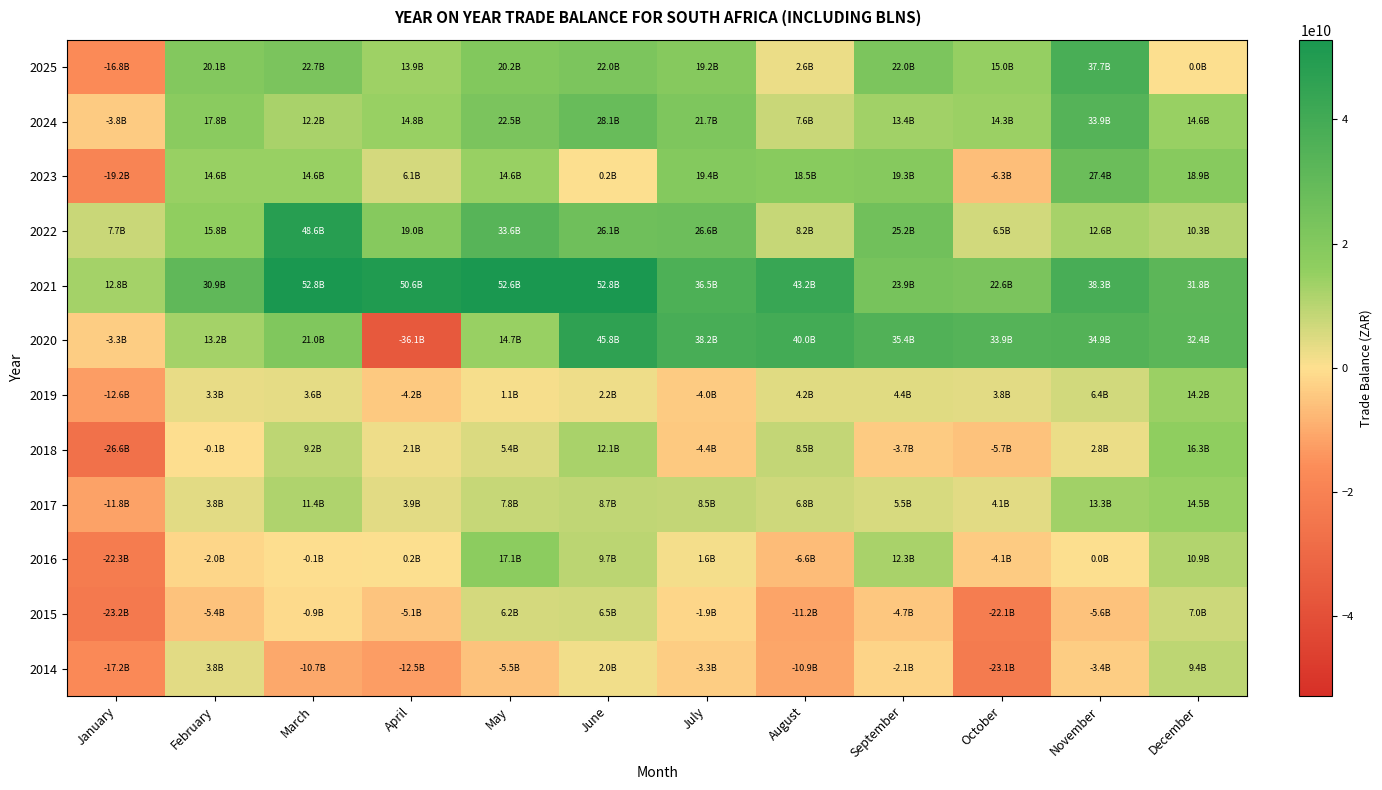

Reading right to left, extract all data points from this chart.

2014: December=9408839865.0	November=-3416973120.0	October=-23068144834.0	September=-2092619273.0	August=-10857895679.0	July=-3326171816.0	June=1979645390.0	May=-5541035679.0	April=-12523838604.0	March=-10705675224.0	February=3777589818.0	January=-17212532959.0
2015: December=7025963969.0	November=-5626320602.0	October=-22068104316.0	September=-4745923046.0	August=-11239578410.0	July=-1882311489.0	June=6547872610.0	May=6181950352.0	April=-5097340735.0	March=-883570700.0	February=-5418490332.0	January=-23175920934.0
2016: December=10910819191.0	November=24741276.0	October=-4089752657.0	September=12326583639.0	August=-6639963171.0	July=1595739265.0	June=9653695897.0	May=17100276146.0	April=244596385.0	March=-98839678.0	February=-2023710220.0	January=-22296450770.0
2017: December=14540976210.0	November=13297721533.0	October=4112770951.0	September=5503459014.0	August=6783913364.0	July=8547810051.0	June=8686070738.0	May=7838453970.0	April=3925057468.0	March=11433194219.0	February=3785009540.0	January=-11798185509.0
2018: December=16251349036.9	November=2765783494.0	October=-5673629248.0	September=-3735029618.0	August=8535921673.0	July=-4417510784.0	June=12056419251.0	May=5359766353.0	April=2130631550.0	March=9176992390.0	February=-57756026.0	January=-26617784688.0
2019: December=14229688758.0	November=6378228597.0	October=3819285763.0	September=4359180339.0	August=4157774381.0	July=-4044164483.0	June=2215402547.0	May=1067377793.0	April=-4167385327.0	March=3559687209.0	February=3294483212.0	January=-12614356798.0
2020: December=32447845659.9	November=34908092718.0	October=33863254948.6	September=35434512165.0	August=39950056532.0	July=38238341697.0	June=45797207267.0	May=14723881252.0	April=-36132302068.0	March=21033647321.0	February=13162203304.0	January=-3330280150.0
2021: December=31809559995.0	November=38260425139.6	October=22555157642.7	September=23920061166.1	August=43231966519.7	July=36486333443.2	June=52805493020.7	May=52568460731.0	April=50581632359.8	March=52780422937.8	February=30914671346.7	January=12822958244.8
2022: December=10333045513.2	November=12552909460.7	October=6498968282.4	September=25169913731.0	August=8213149257.8	July=26587740471.0	June=26074641511.6	May=33564515650.7	April=19005933844.8	March=48558869705.2	February=15791041208.2	January=7656162406.7
2023: December=18860089179.8	November=27417871312.1	October=-6301644969.0	September=19252786808.5	August=18496227416.4	July=19389989055.7	June=152613299.6	May=14552229365.3	April=6064416281.2	March=14604281093.3	February=14644765705.0	January=-19237370983.2
2024: December=14634091582.0	November=33864263521.0	October=14303074242.4	September=13413693464.7	August=7647031658.9	July=21674123032.3	June=28059663924.2	May=22495302099.4	April=14813150882.1	March=12159571977.8	February=17813246832.0	January=-3760089806.0
2025: December=0.0	November=37734664991.7	October=14967552488.7	September=22003666788.3	August=2646008341.1	July=19215328010.8	June=22042308229.4	May=20249755598.2	April=13908954604.2	March=22683483604.2	February=20113792000.5	January=-16775969155.1